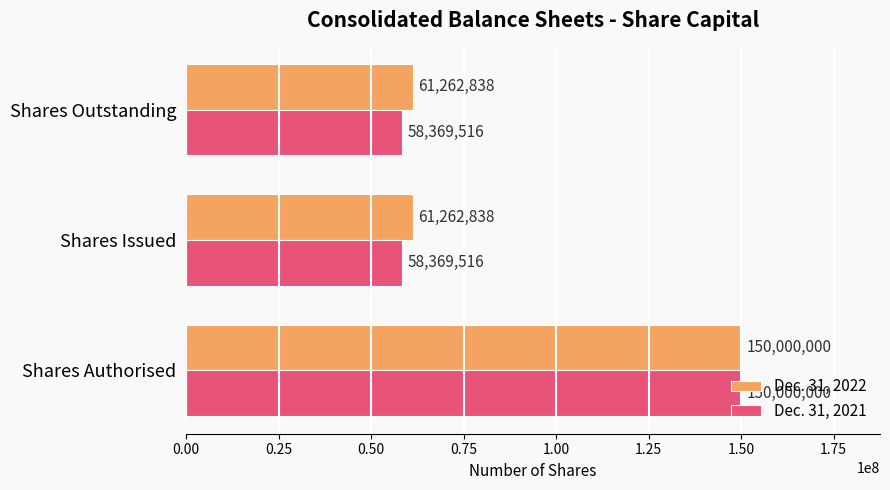

List the series in order of their overall mean, lowest first.

Dec. 31, 2021, Dec. 31, 2022